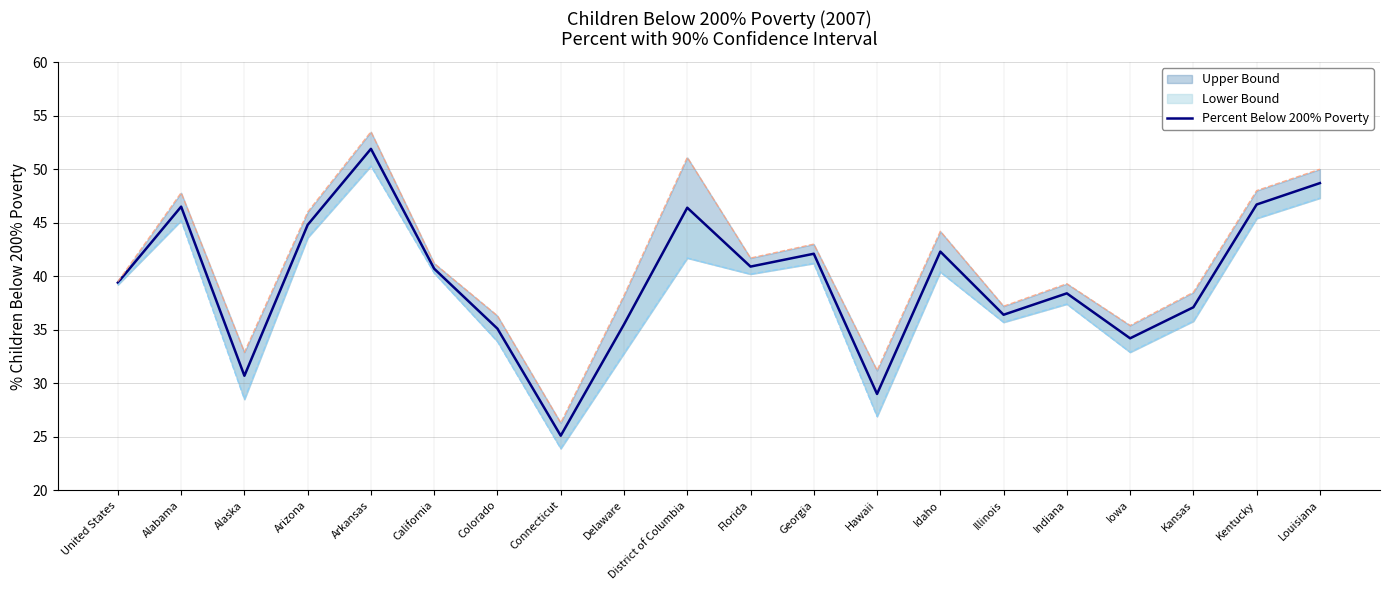

What is the greatest value displayed?

51.9